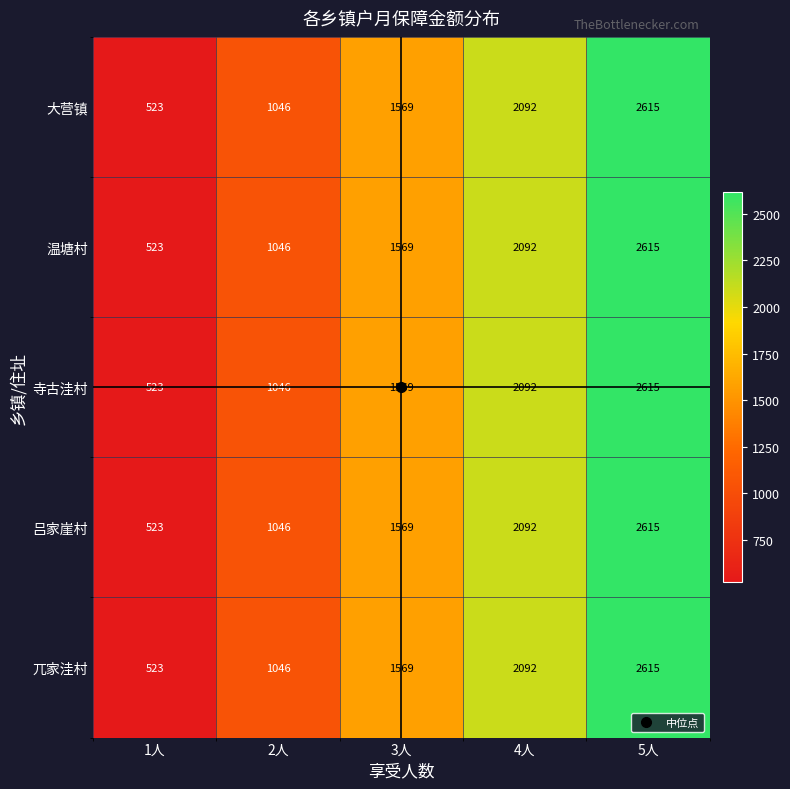

List the labels in order of 温塘村 value, largest first.

5人, 4人, 3人, 2人, 1人